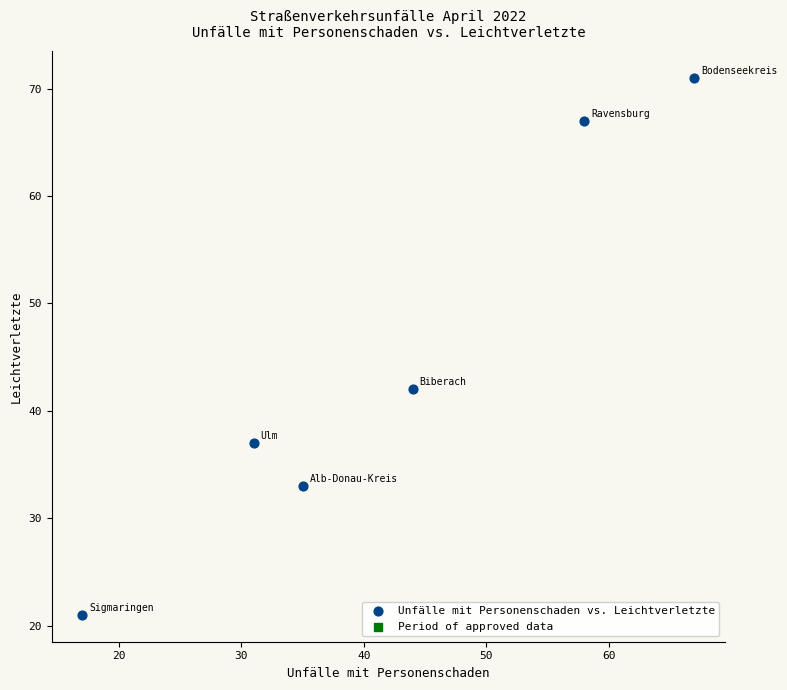

What is the range of X values (max minus min)?

50